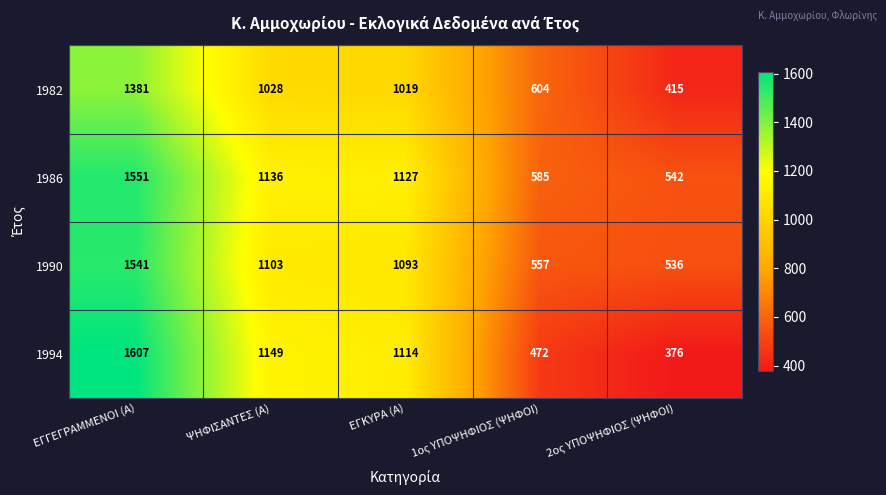

At which label is 1990 closest to 1038?

ΕΓΚΥΡΑ (Α)